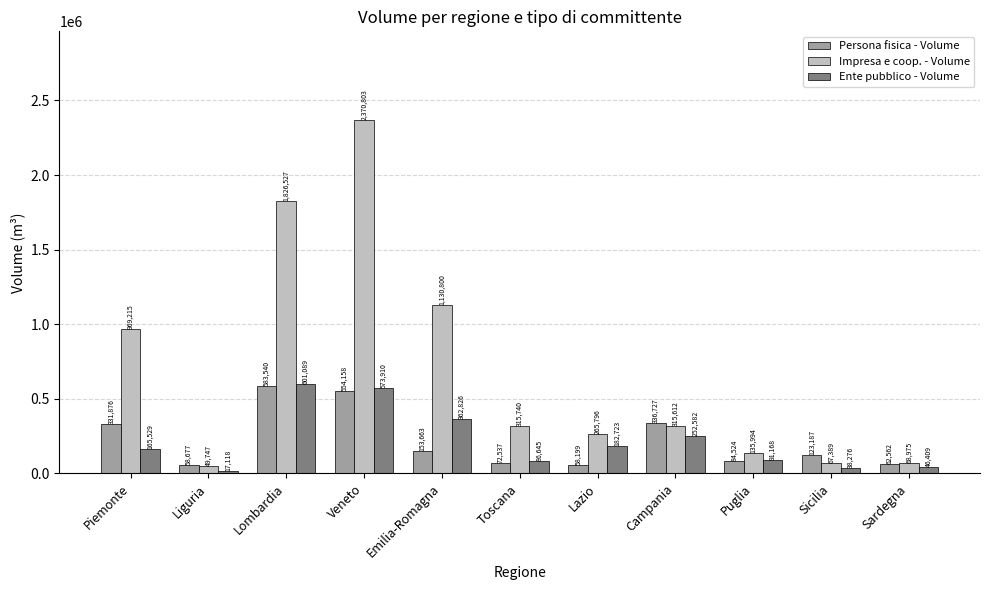

What is the value of the Persona fisica - Volume bar at the 5th from the left?

153663